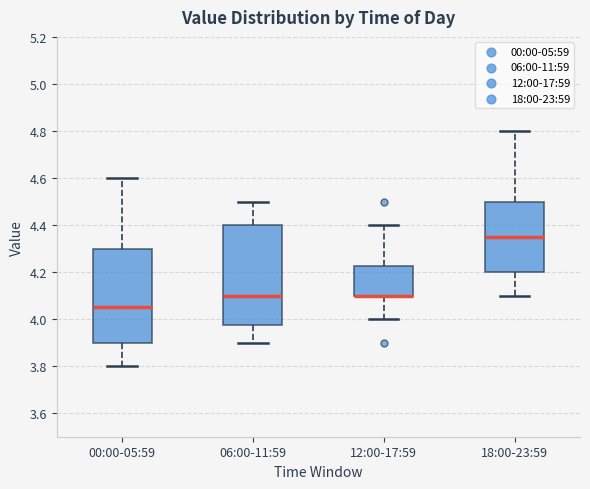

Reading left to right, transcribe this box plot: for each box, give where its median line is, the range the box spans, and where its two whiskers end, as read against the y-axis. The values are not printed on the chart, so give them approximately, as read against the axis.

00:00-05:59: median 4.06, box 3.90 to 4.30, whiskers 3.80 to 4.60
06:00-11:59: median 4.10, box 3.98 to 4.40, whiskers 3.90 to 4.50
12:00-17:59: median 4.10 (drawn on the box's lower edge), box 4.10 to 4.22, whiskers 4.00 to 4.40
18:00-23:59: median 4.36, box 4.20 to 4.50, whiskers 4.10 to 4.80